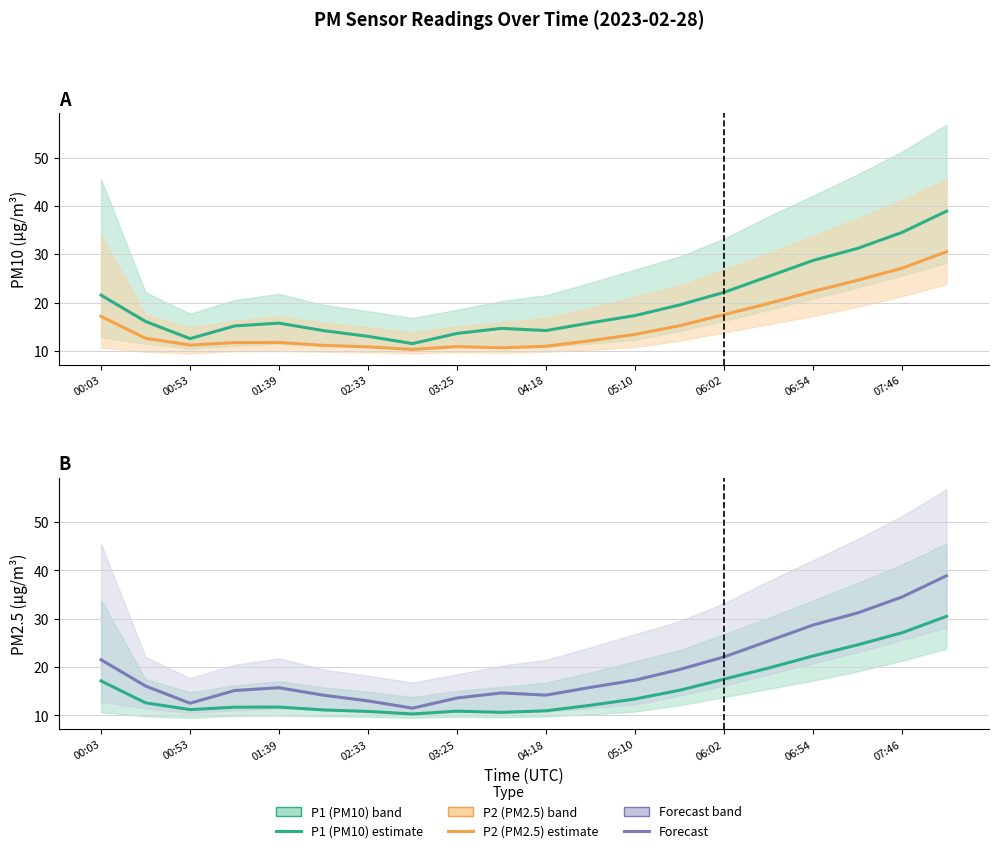

Where does the P1 series first go above 16?

00:03